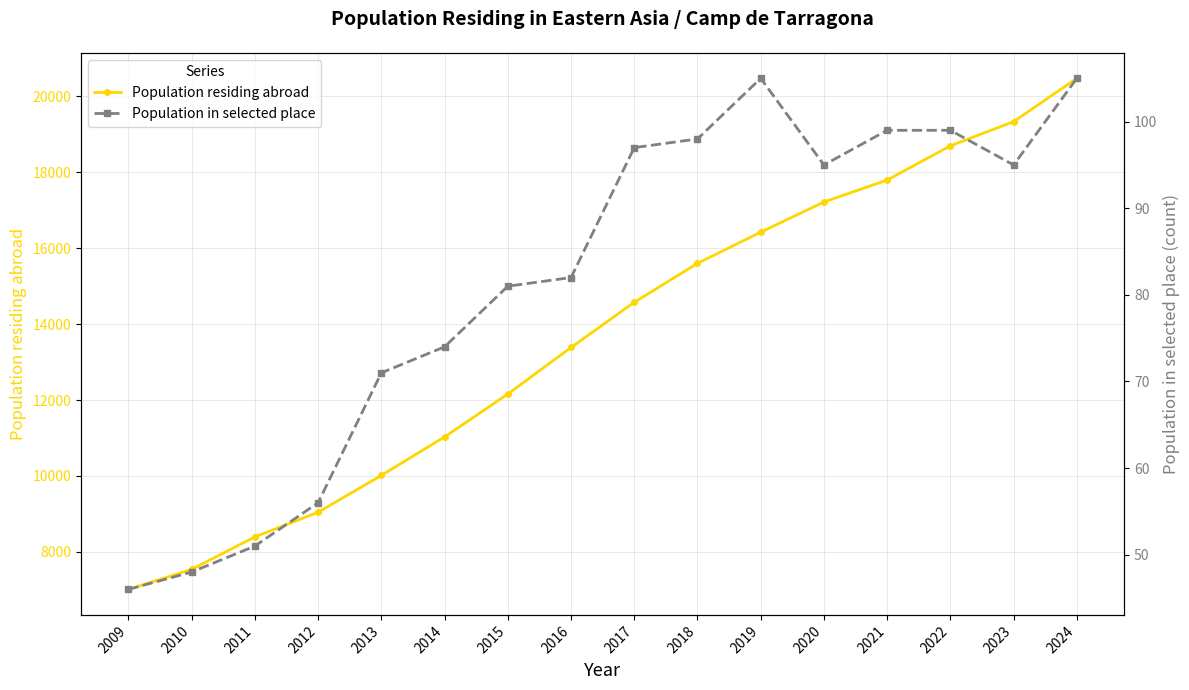

At how many categories does at least one series exceed 11988?

10